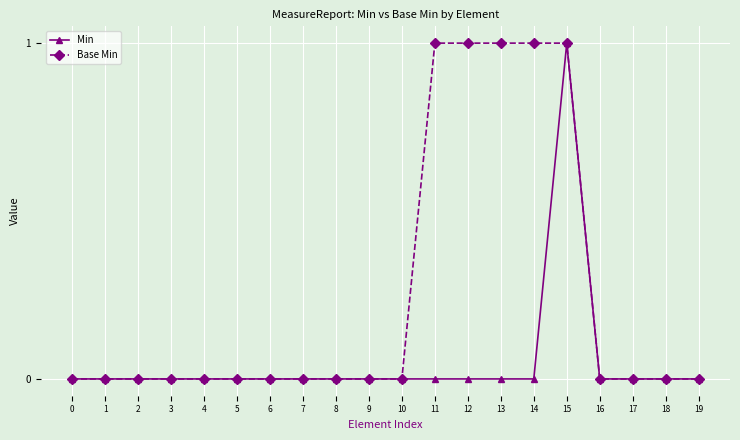

Rank the series by their average value, from lowest to highest.

Min, Base Min